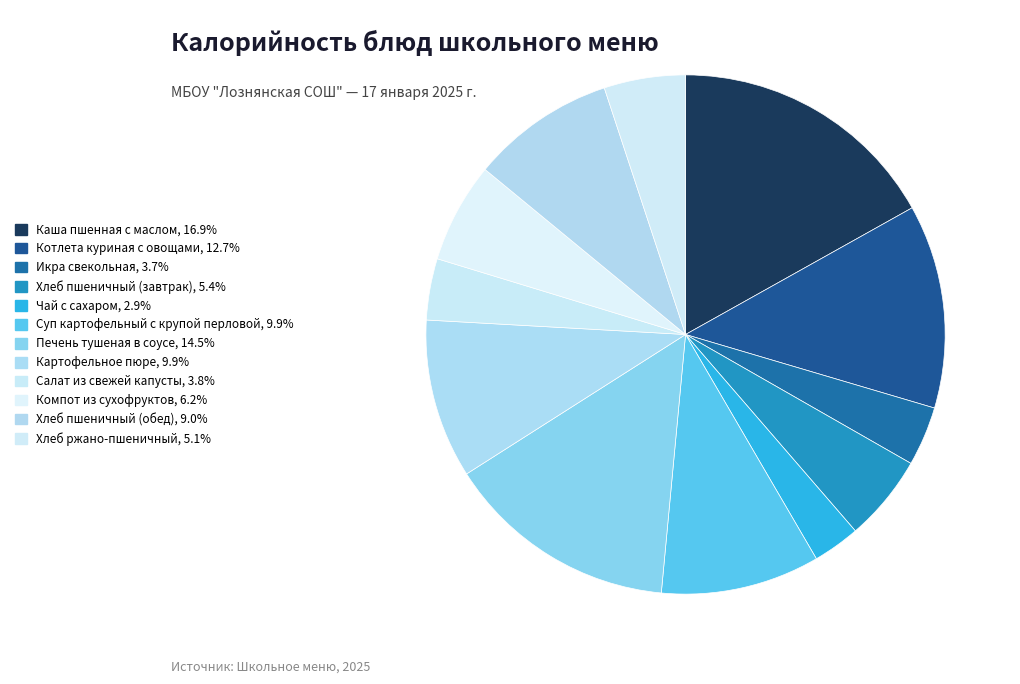

Count the number of slices in the pie.

12